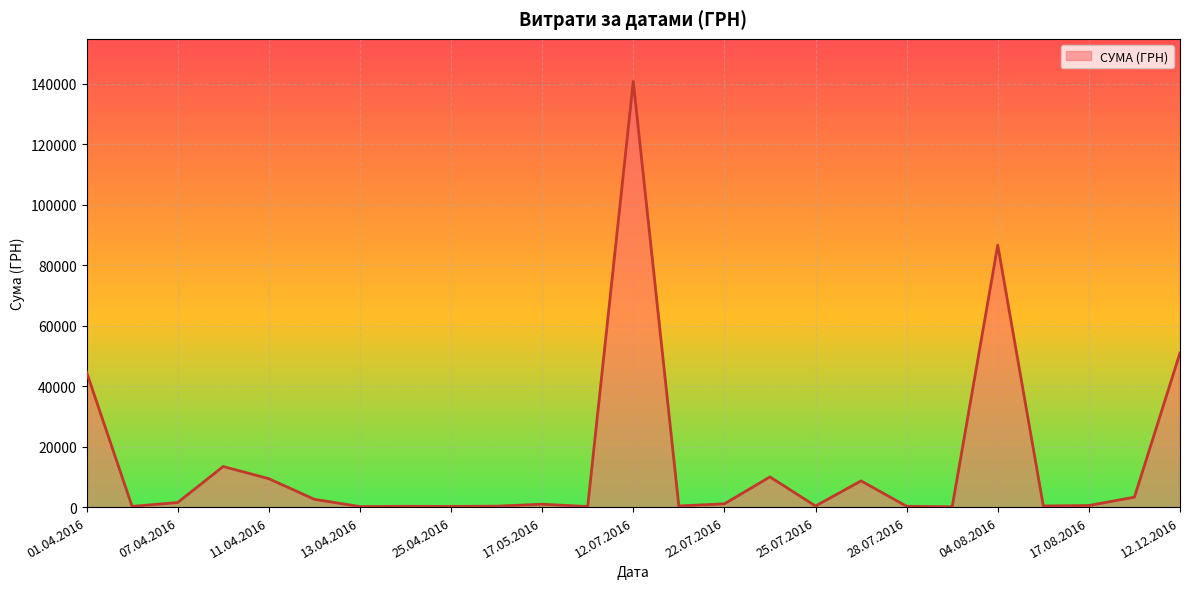

What is the greatest value displayed?

140706.2